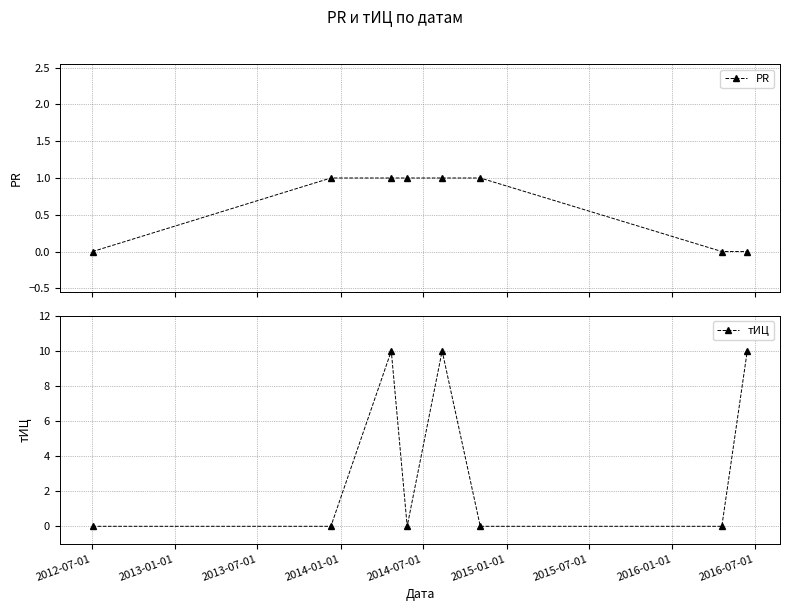

Rank the series by their maximum value, from lowest to highest.

PR, тИЦ